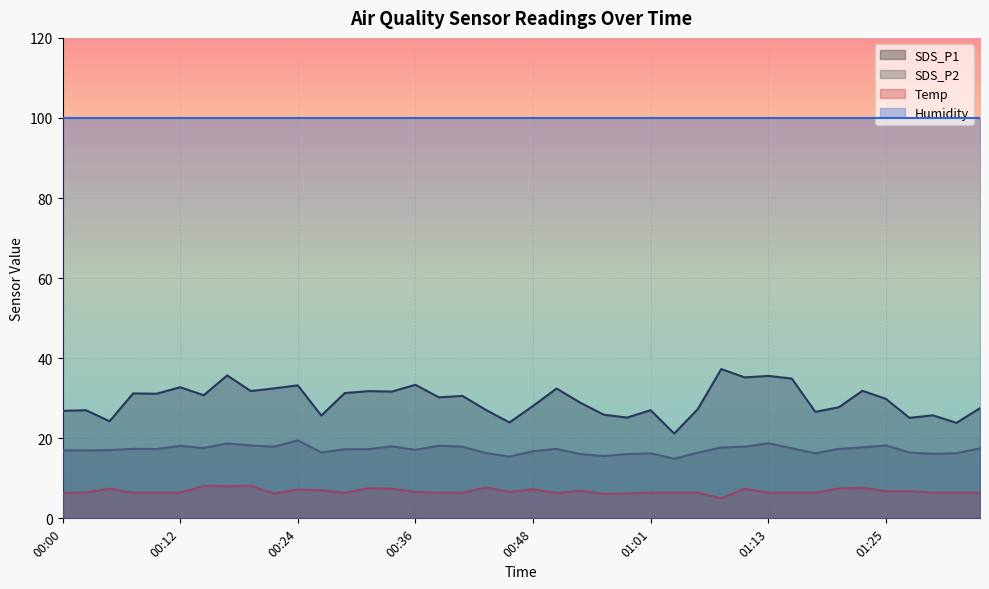

Which has a higher value, 01:13 or 00:29?

01:13